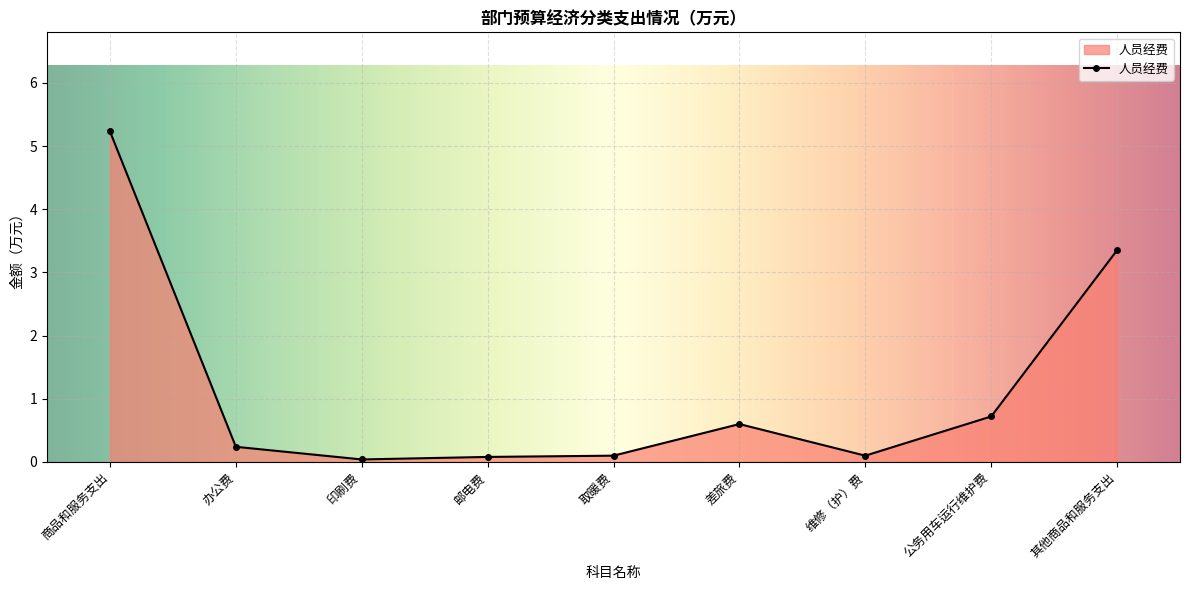

What is the greatest value displayed?

5.2